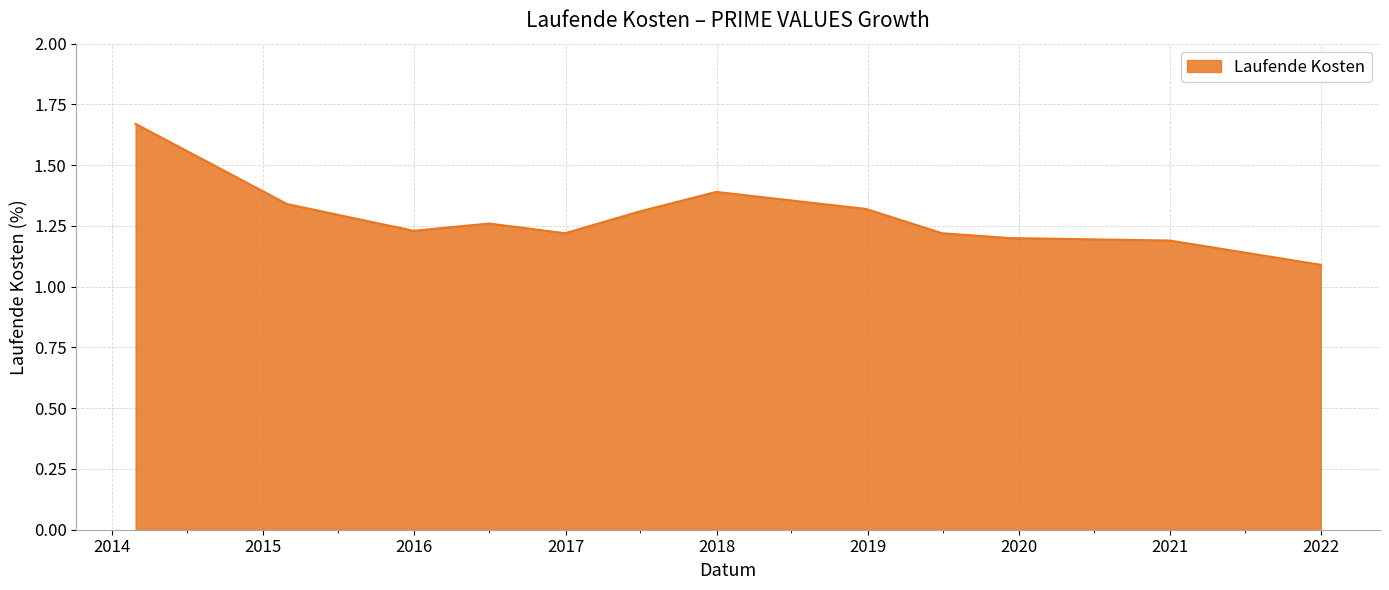

What is the minimum value shown in the chart?

1.1